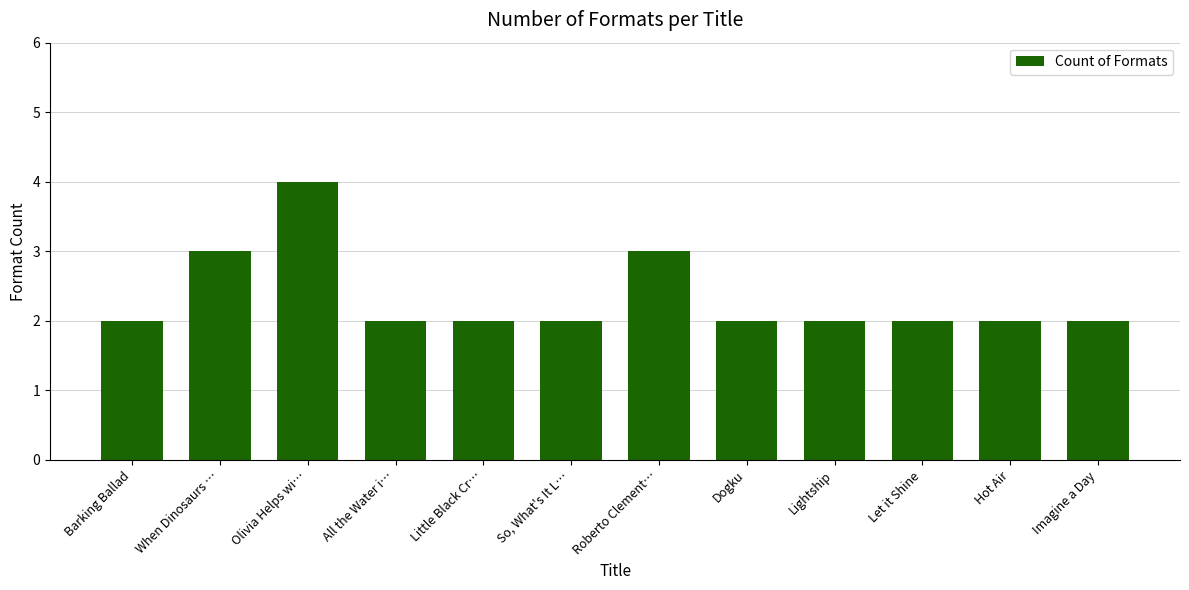

At which category does the chart reach its peak across all series?

Olivia Helps wi…